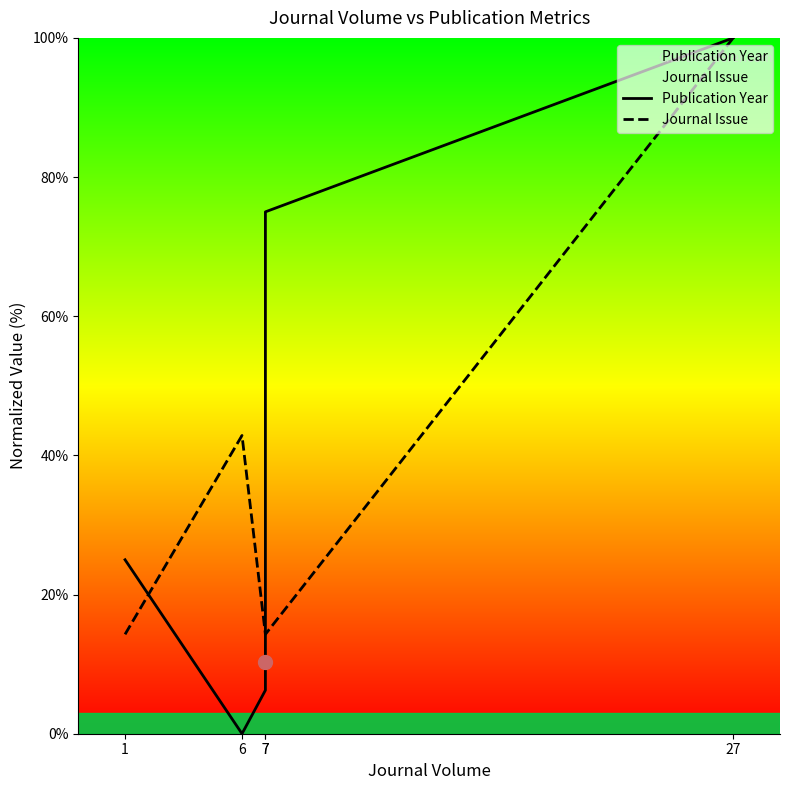

The Publication Year series shows 3.9 at 7. True or false?

False